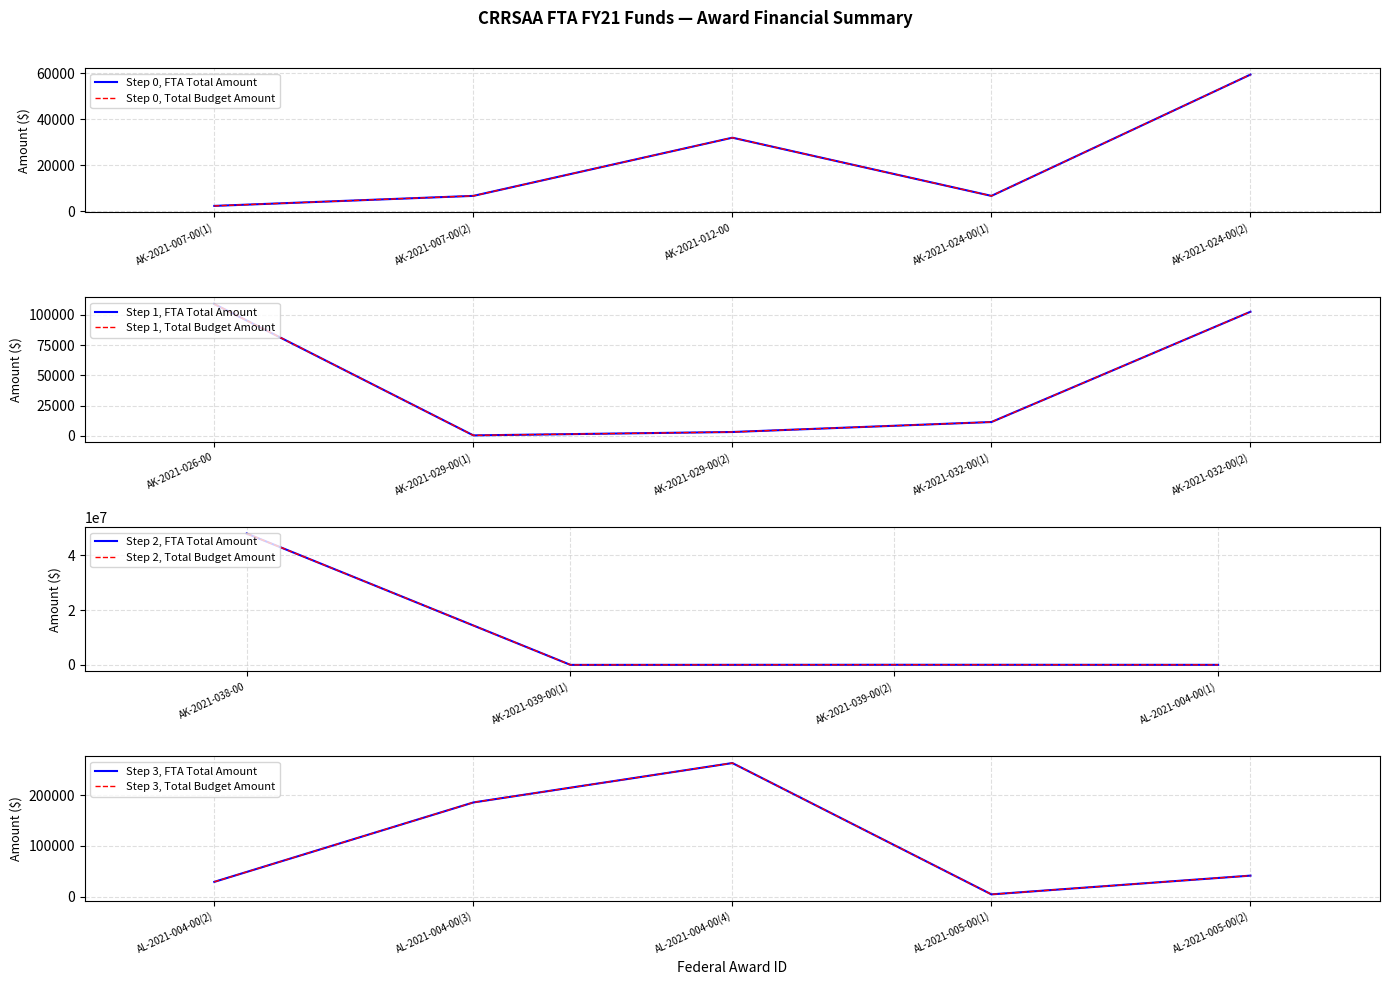

What is the label of the 6th point from the right?

AL-2021-004-00(1)